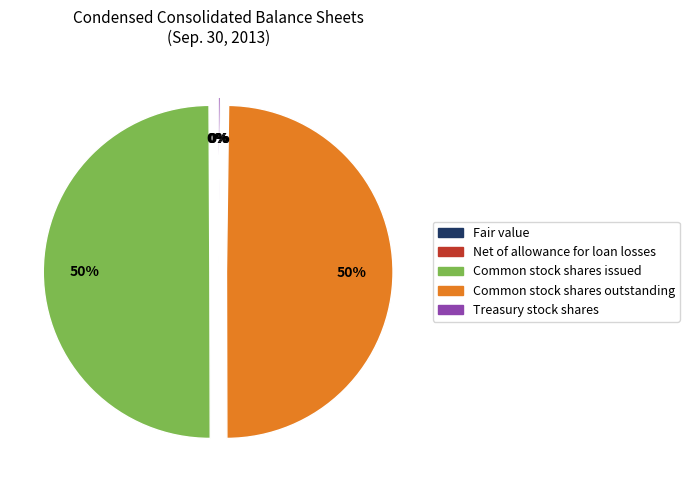

Is it true that Common stock shares outstanding is 50% of the pie?

True